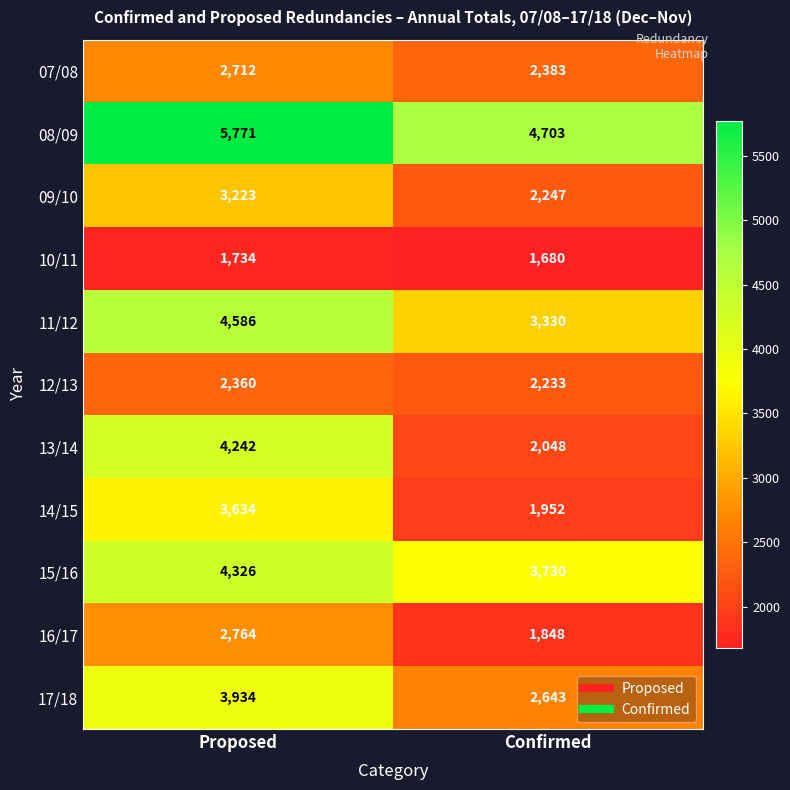

What is the sum of the 15/16 values at Proposed and Confirmed?

8056